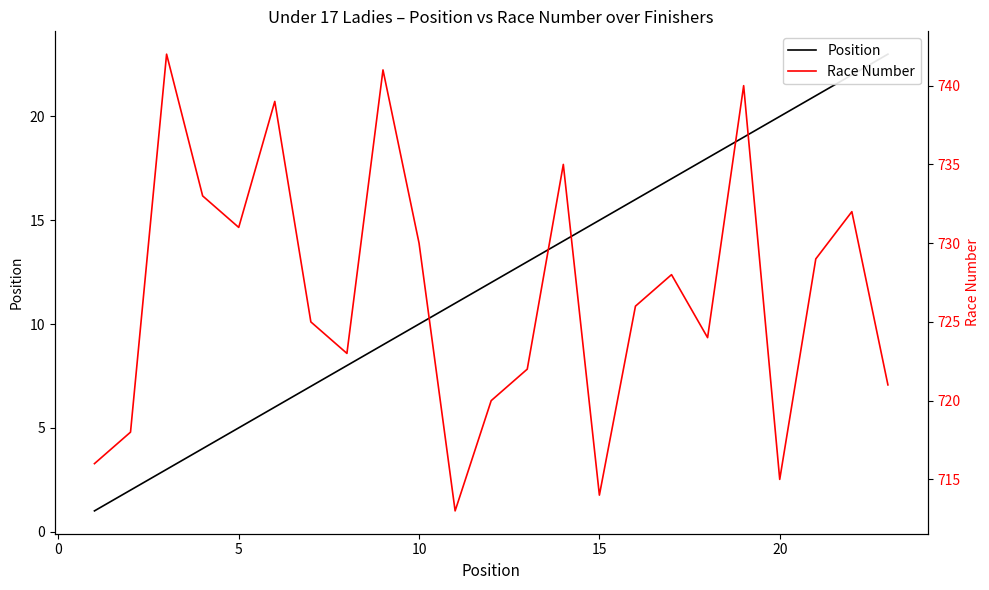

Rank the series by their average value, from highest to lowest.

Race Number, Position